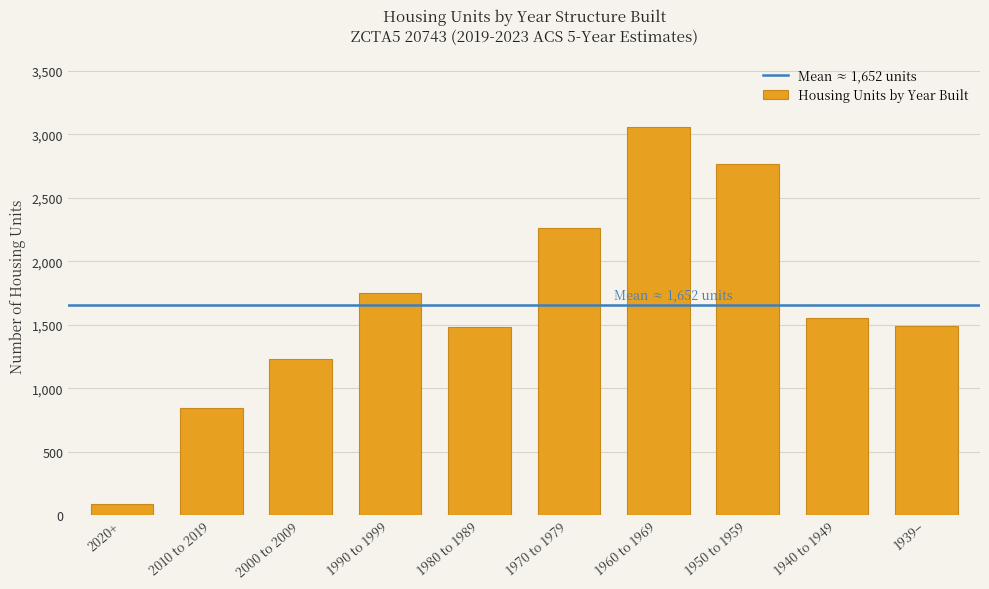

The value at 1950 to 1959 is 2771. True or false?

True